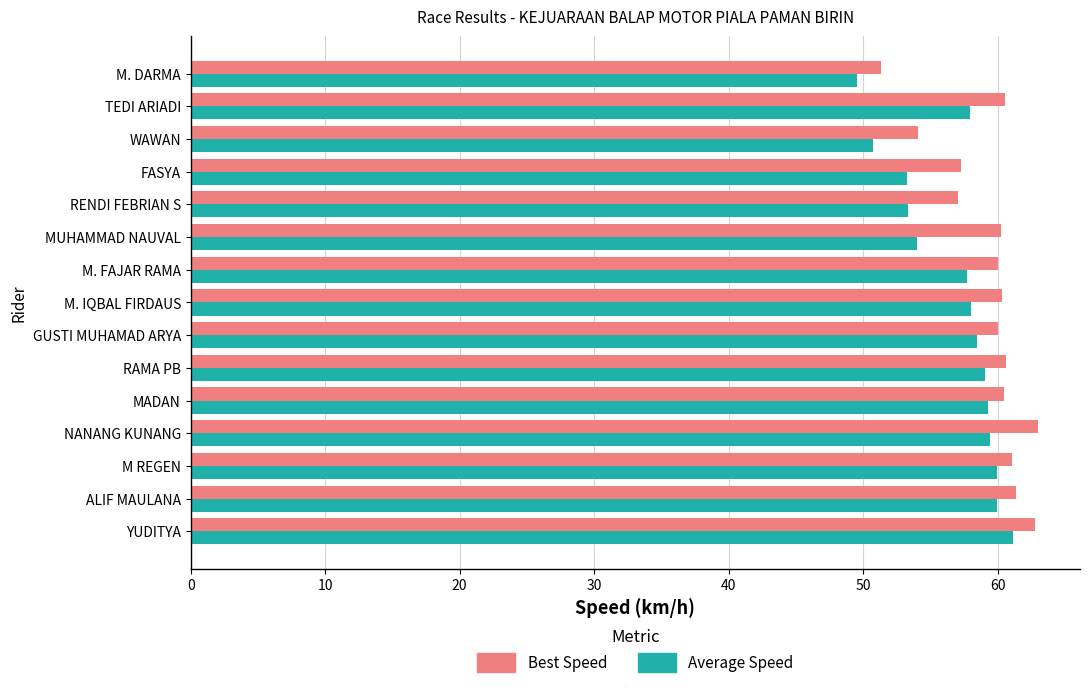

What is the lowest value of the Best Speed series?

51.3